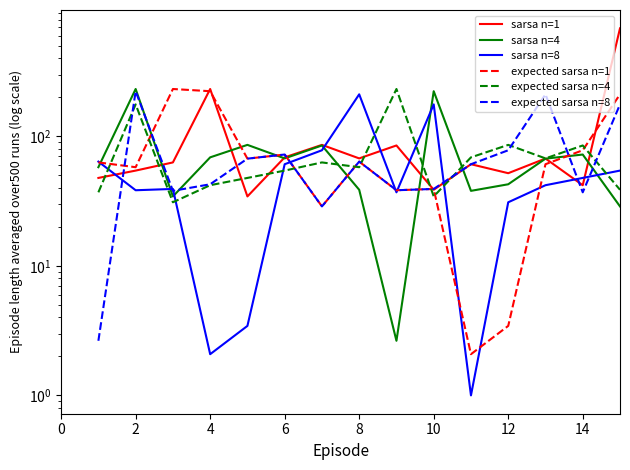

What is the difference between the maximum and second lowest values in the sarsa n=4 series?

203.6